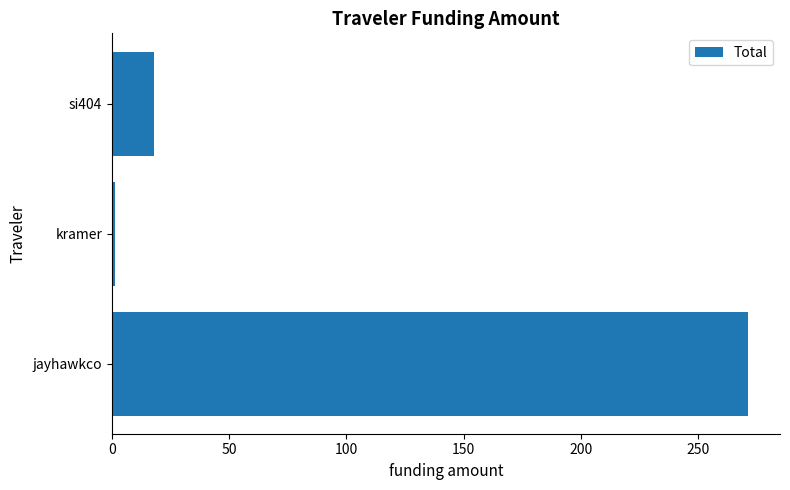

Rank the categories by value from highest to lowest.

jayhawkco, si404, kramer